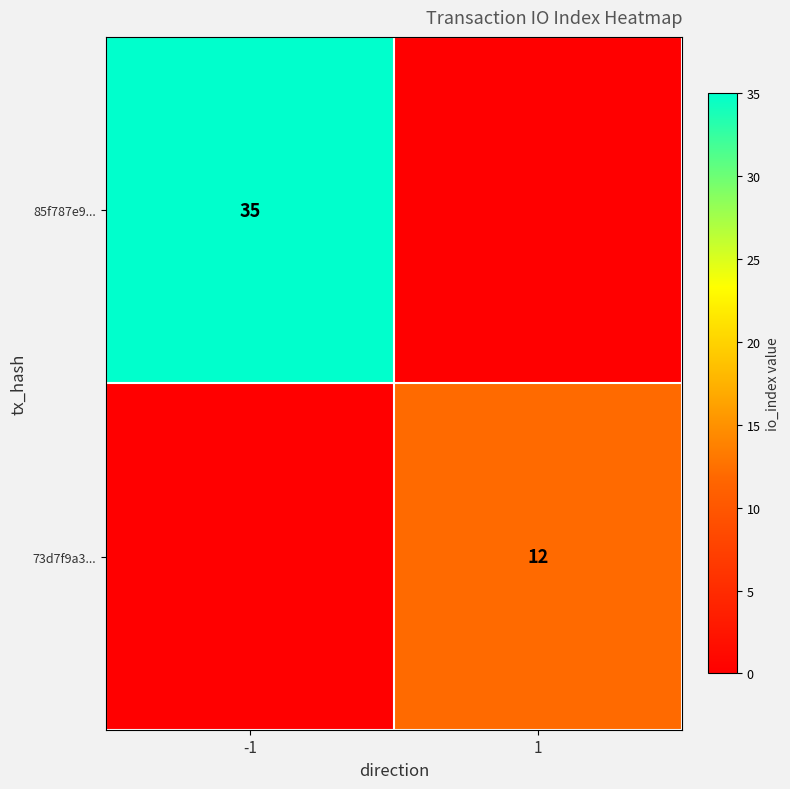

How many series are shown in this chart?

2